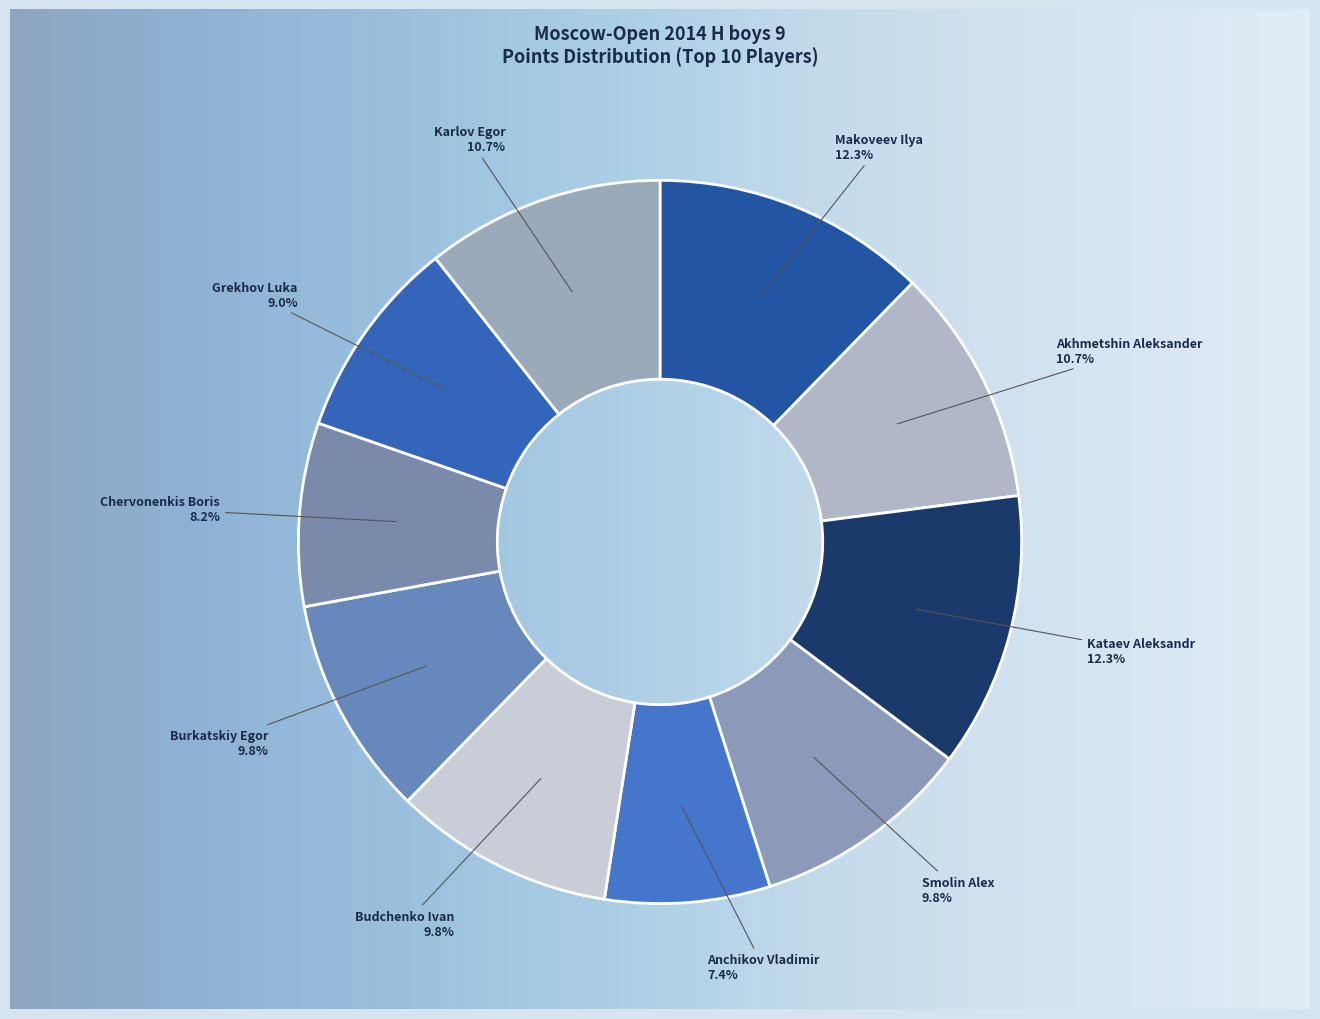

Rank the categories by value from lowest to highest.

Anchikov Vladimir, Chervonenkis Boris, Grekhov Luka, Smolin Alex, Budchenko Ivan, Burkatskiy Egor, Akhmetshin Aleksander, Karlov Egor, Makoveev Ilya, Kataev Aleksandr